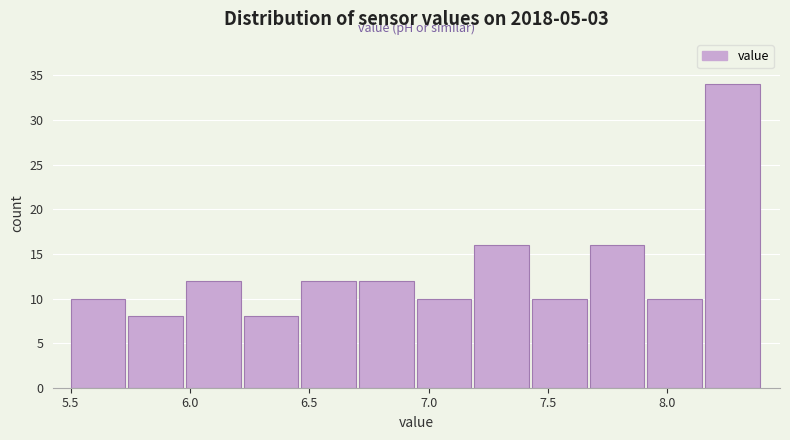

Reading left to right, list every bar in this chart as the range it spans on the x-axis followed by its height. Neither the bar edges nor the heights are printed on the chart, so give them approximately, as read against the axes.

5.50 to 5.75: 10
5.75 to 6.00: 8
6.00 to 6.25: 12
6.25 to 6.45: 8
6.45 to 6.70: 12
6.70 to 6.95: 12
6.95 to 7.20: 10
7.20 to 7.45: 16
7.45 to 7.70: 10
7.70 to 7.90: 16
7.90 to 8.15: 10
8.15 to 8.40: 34